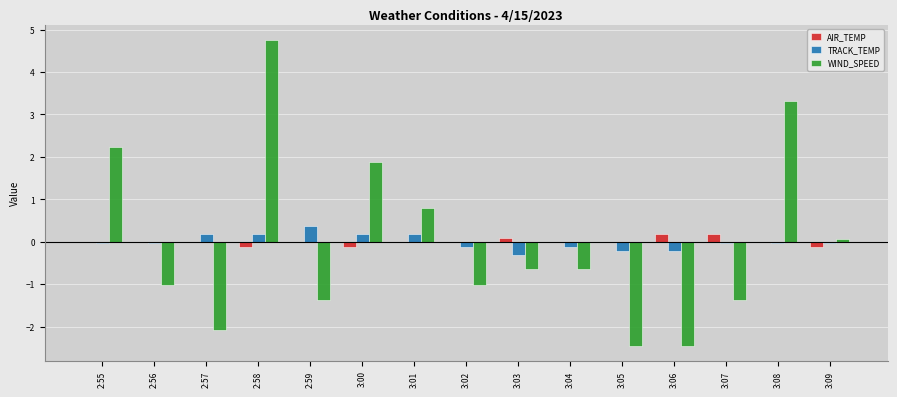

Between 3:03 and 3:05, which series saw the biggest shift?

WIND_SPEED